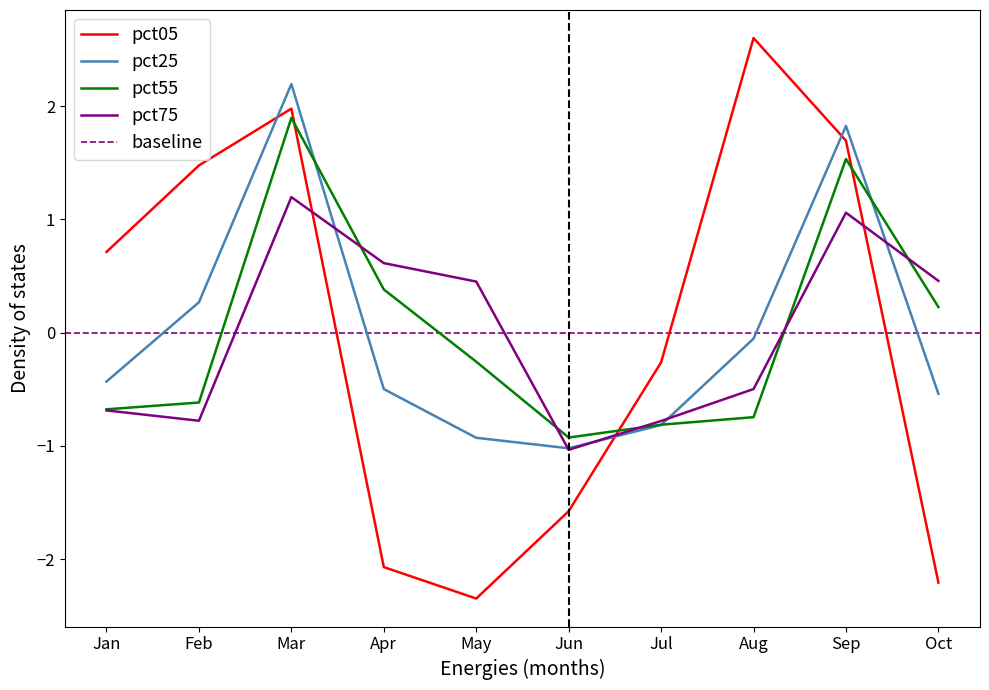

List the series in order of their overall mean, highest first.

pct05, pct75, pct55, pct25